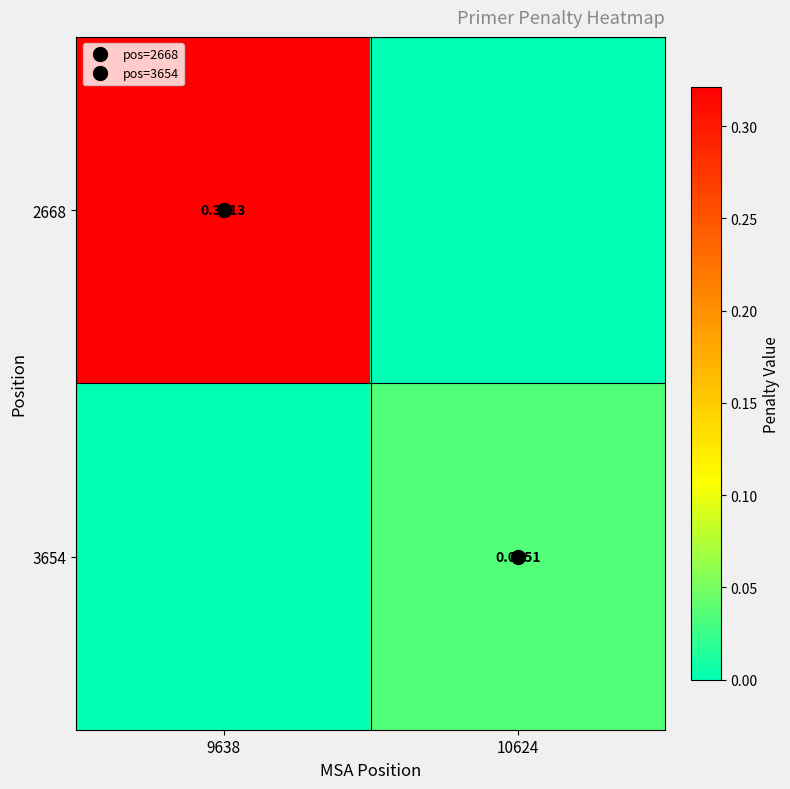

How many distinct data groups are displayed?

2